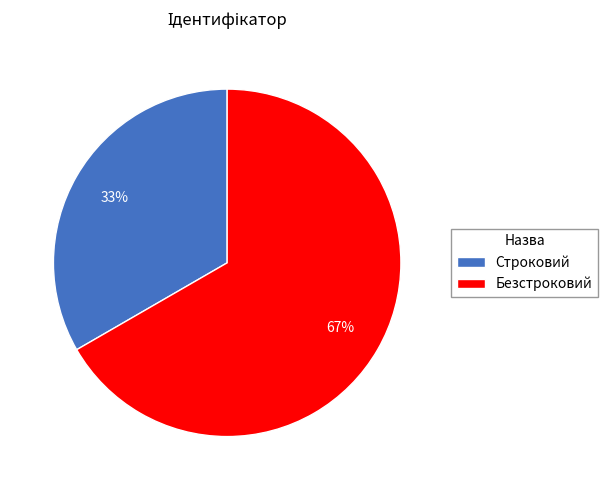

Approximately how many times larger is the value at Строковий compared to Безстроковий?

0.5